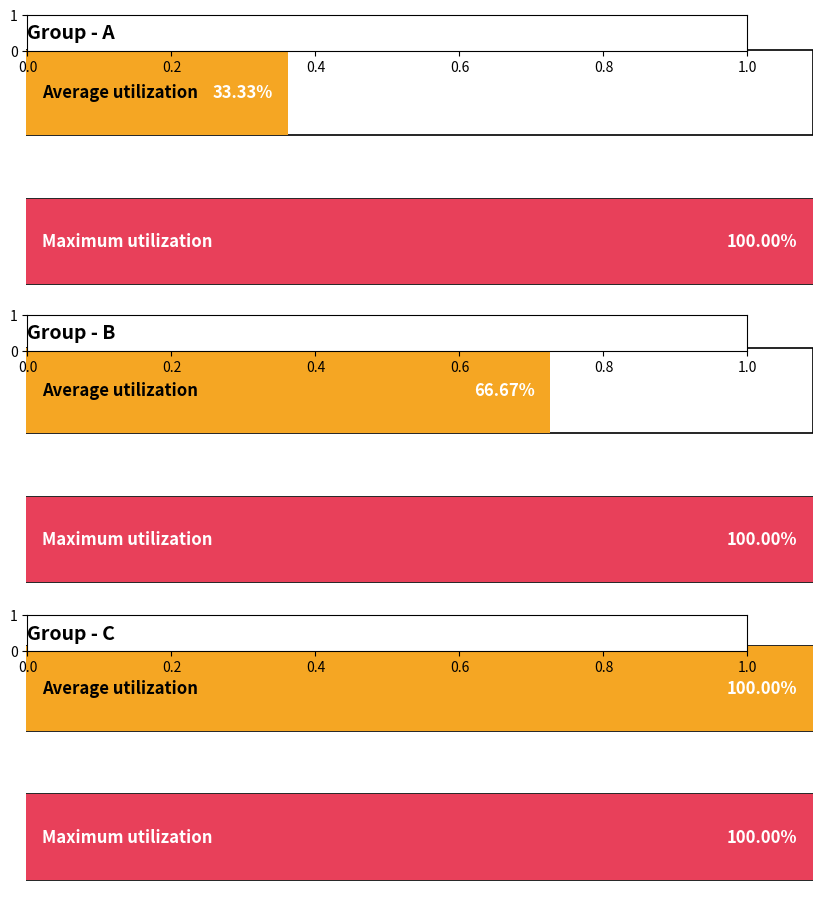

The value at C is 1. True or false?

False